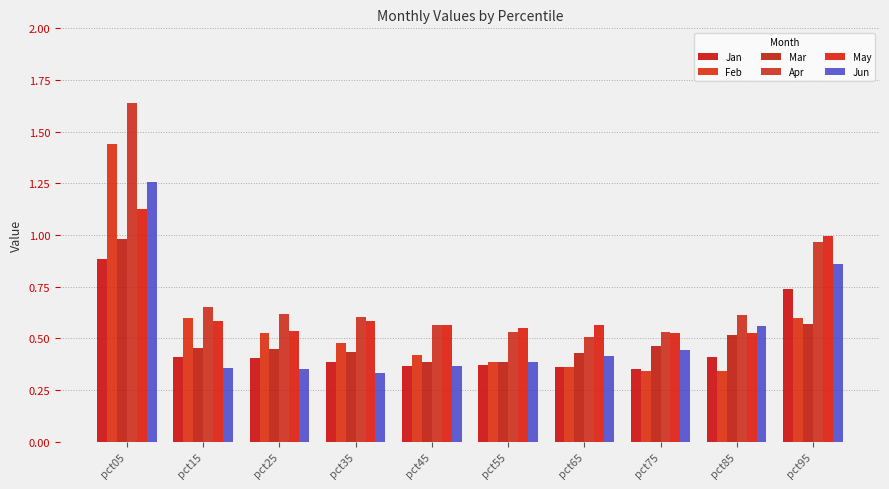

What is the maximum value for Feb?

1.4